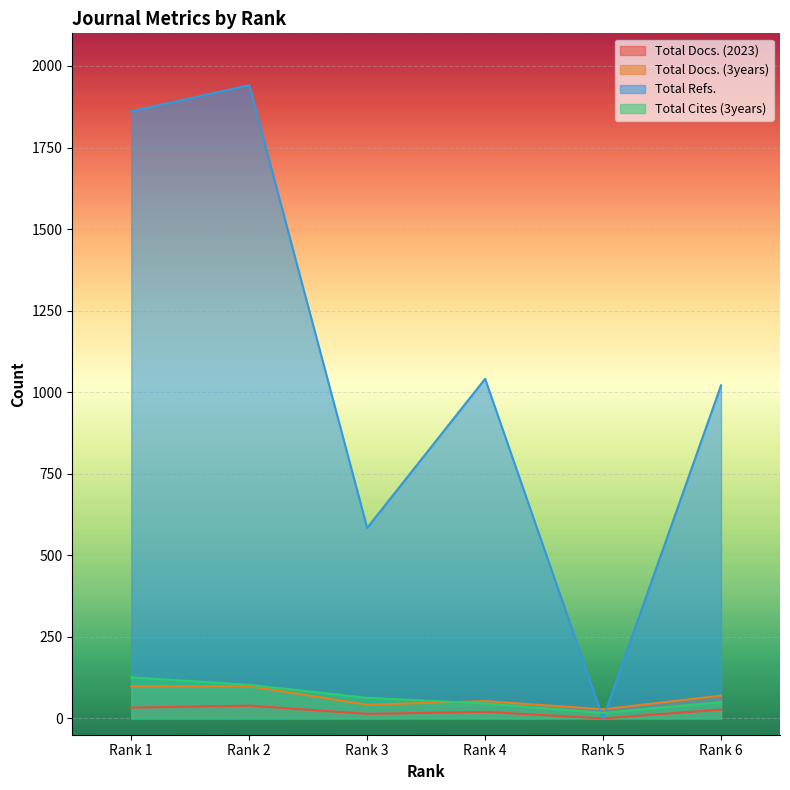

What value does the Total Docs. (3years) series have at Rank 3, to the nearest 5?

40